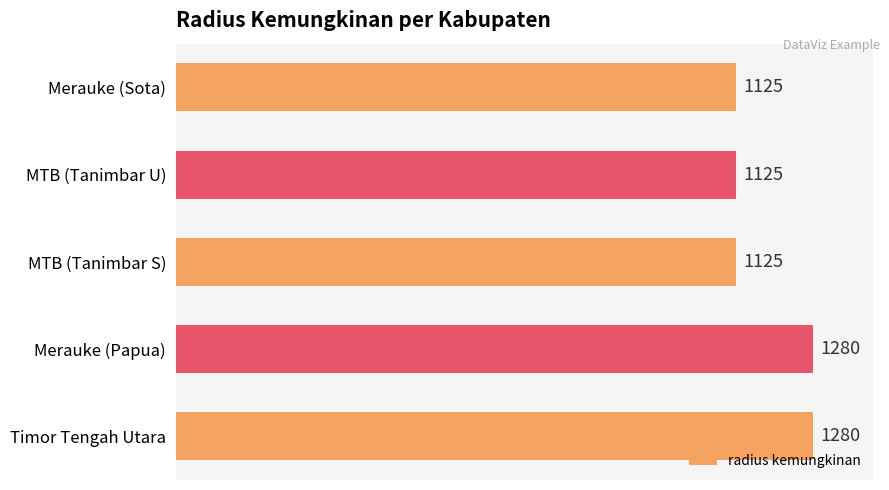

Is it true that the value at MTB (Tanimbar S) is 1125?

True